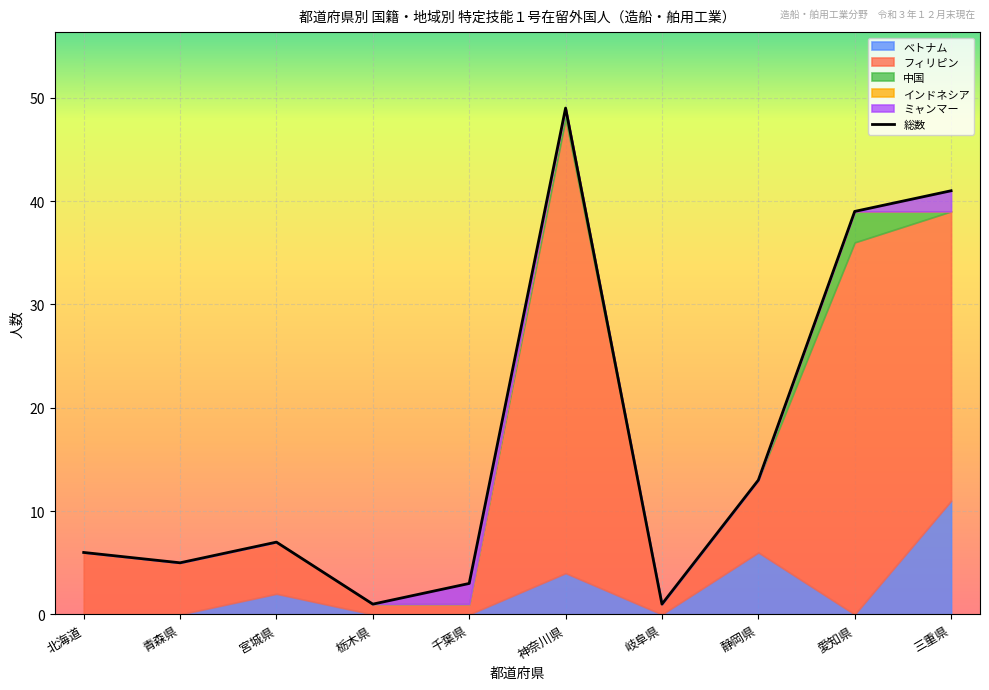

How many points are lower than both their immediate neighbors (excluding endpoints)?

3